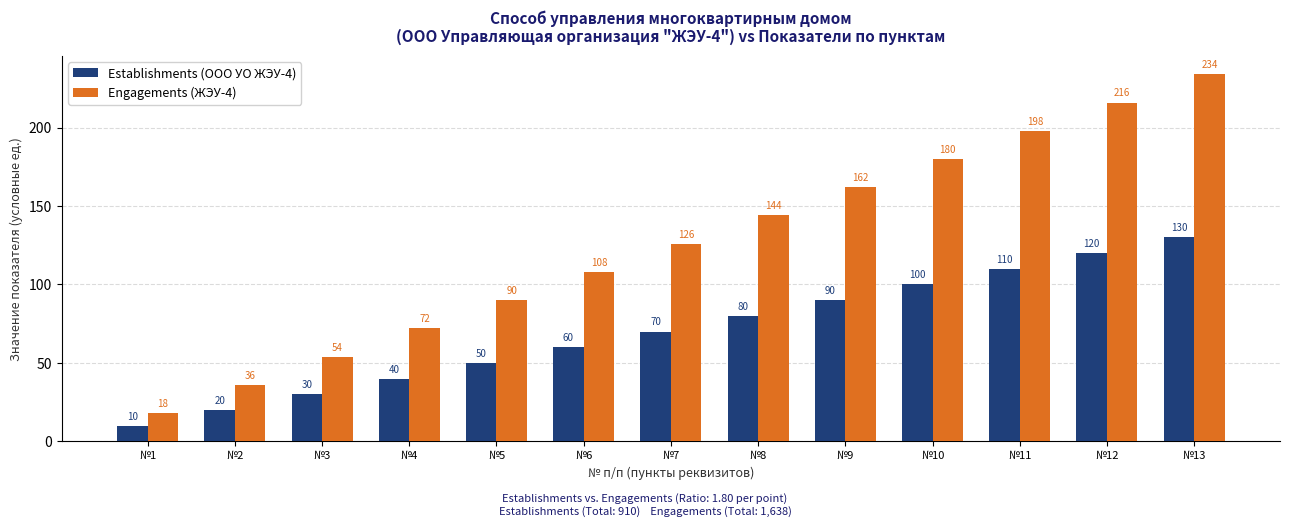

How many bars are there in total?

26